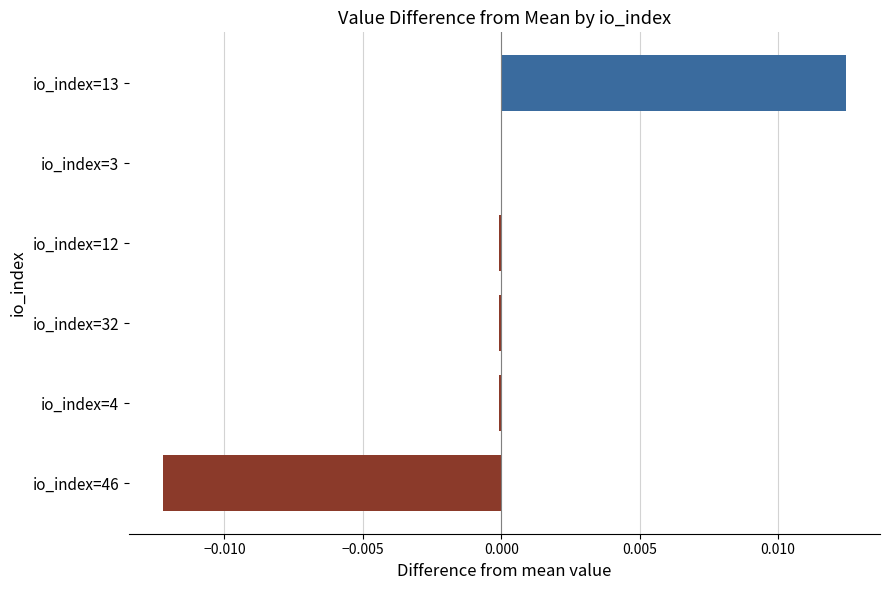

How many distinct data groups are displayed?

1